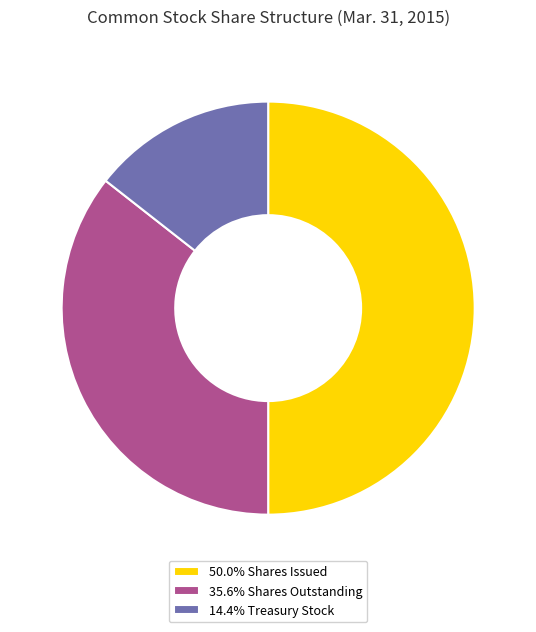

Approximately how many times larger is the value at 35.6% Shares Outstanding compared to 50.0% Shares Issued?

0.7